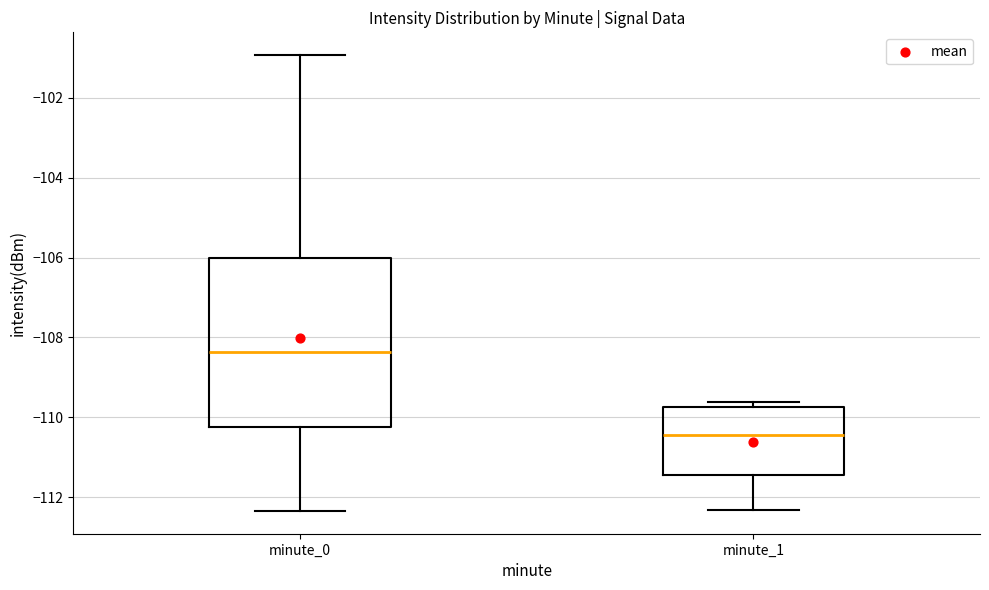

Reading left to right, read every box against the y-axis: the position of its median line, the range the box covers, and the ends of its whiskers. The values are not printed on the chart, so give them approximately, as read against the axis.

minute_0: median -108.4, box -110.2 to -106.0, whiskers -112.4 to -101.0
minute_1: median -110.4, box -111.4 to -109.8, whiskers -112.4 to -109.6